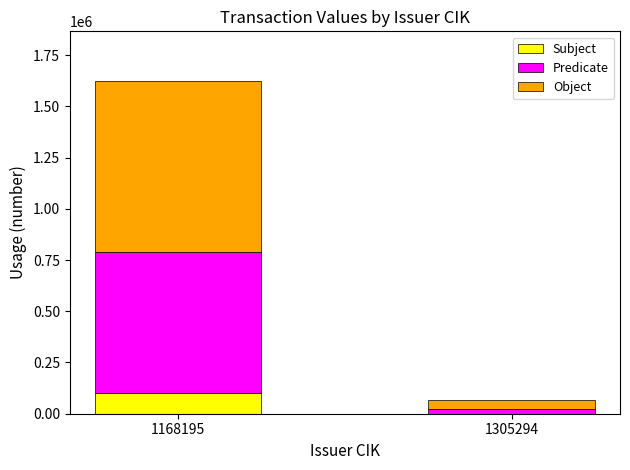

At which category is the sum across all series the highest?

1168195